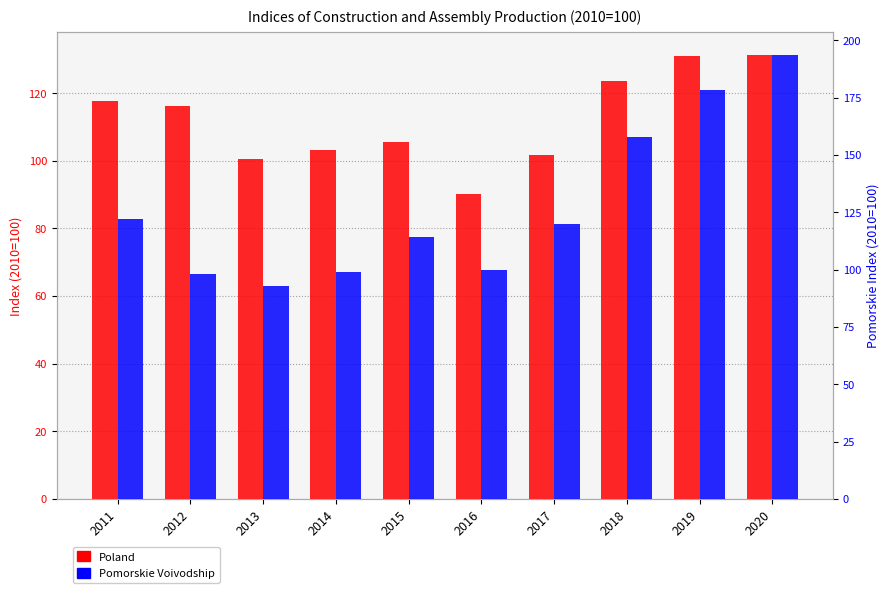

What is the sum of the Poland values at 2017 and 2015?

207.3